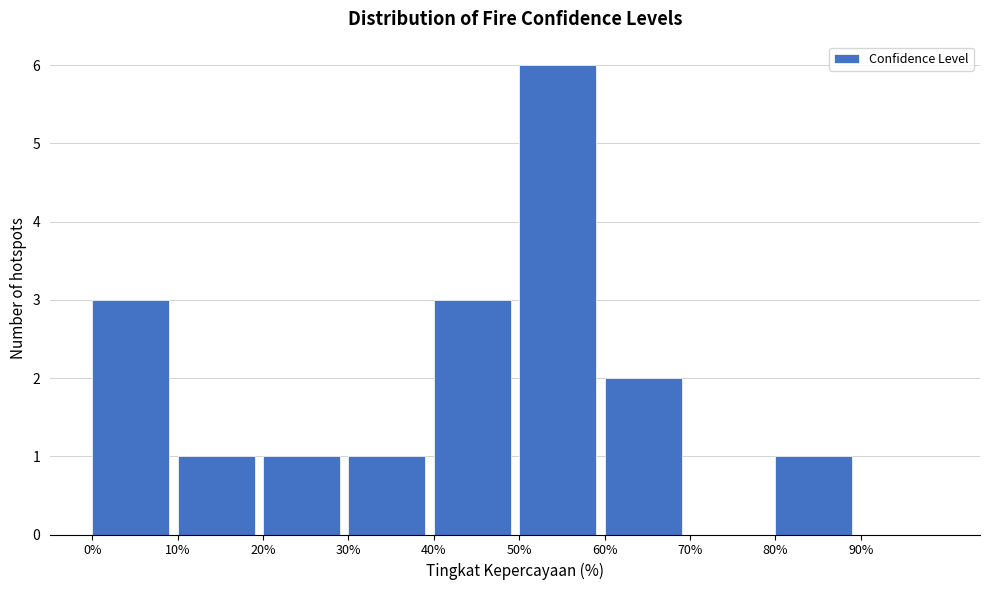

Reading left to right, list every bar in this chart as the range it spans on the x-axis followed by its height. The values are not printed on the chart, so give them approximately, as read against the axis.

0 to 10: 3
10 to 20: 1
20 to 30: 1
30 to 40: 1
40 to 50: 3
50 to 60: 6
60 to 70: 2
70 to 80: 0
80 to 90: 1
90 to 100: 0